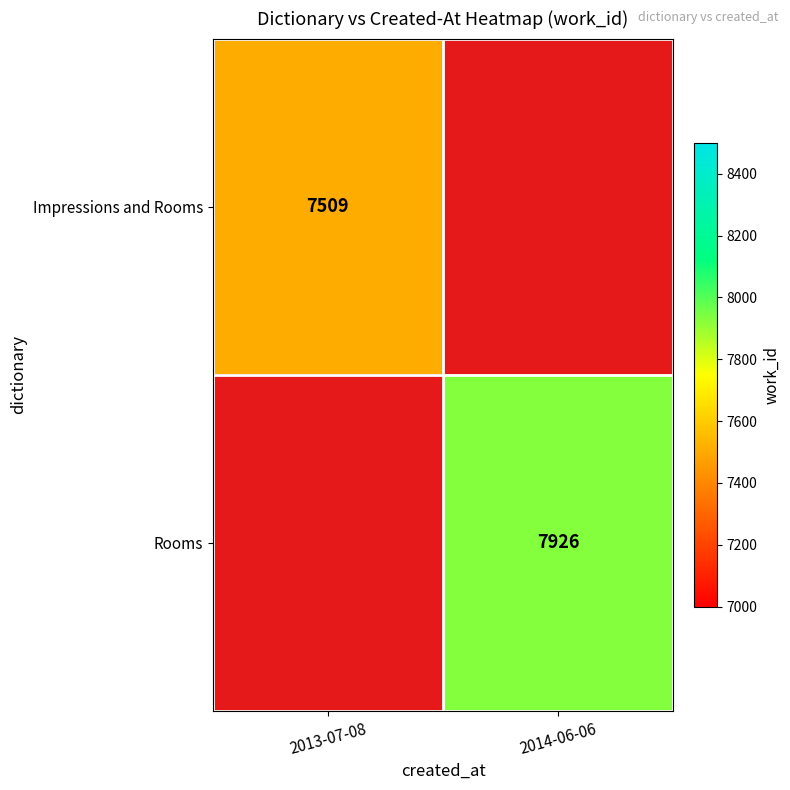

Is the value of Impressions and Rooms at 2013-07-08 greater than the value of Rooms at 2014-06-06?

No